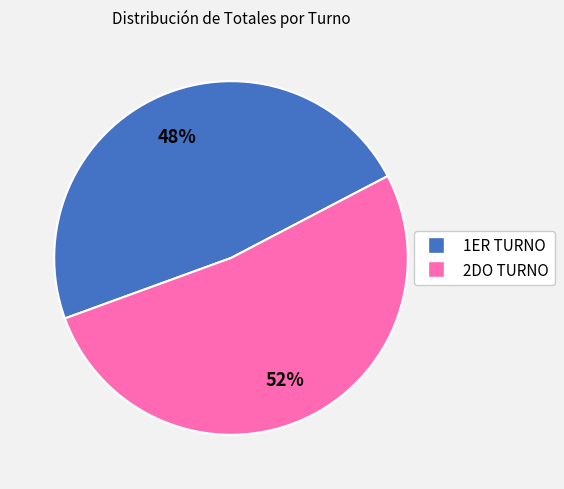

Does any single category account for the majority?

Yes